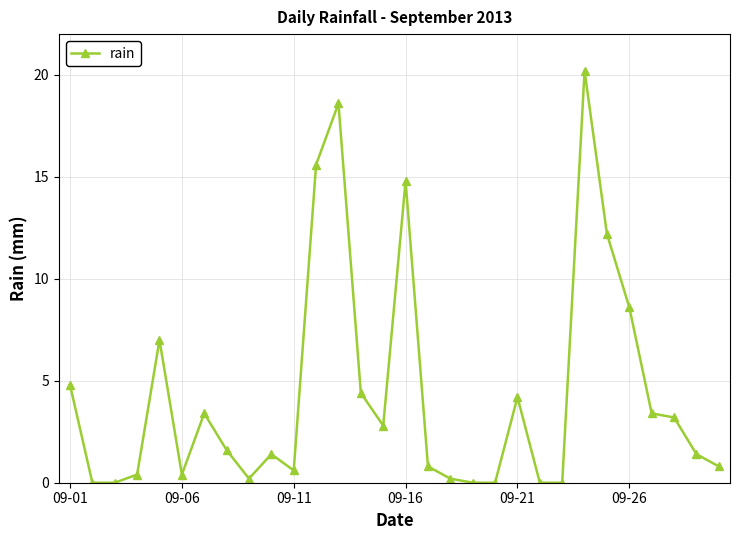

Reading left to right, list all the values displayed in this chart.

4.8	0.0	0.0	0.4	7.0	0.4	3.4	1.6	0.2	1.4	0.6	15.6	18.6	4.4	2.8	14.8	0.8	0.2	0.0	0.0	4.2	0.0	0.0	20.2	12.2	8.6	3.4	3.2	1.4	0.8